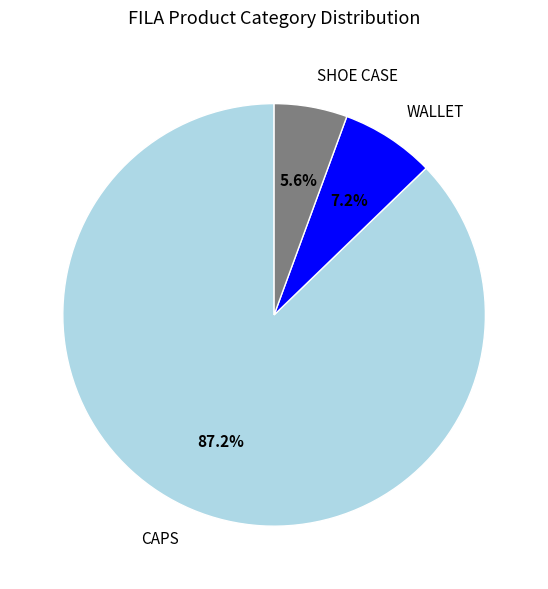

Rank the categories by value from lowest to highest.

SHOE CASE, WALLET, CAPS